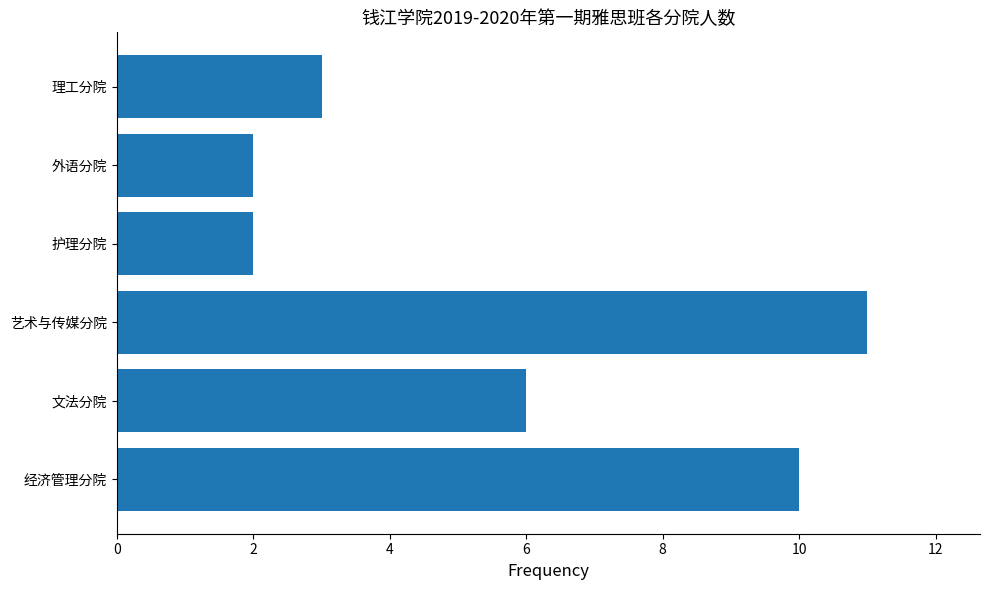

Which category has the highest value across all series?

艺术与传媒分院